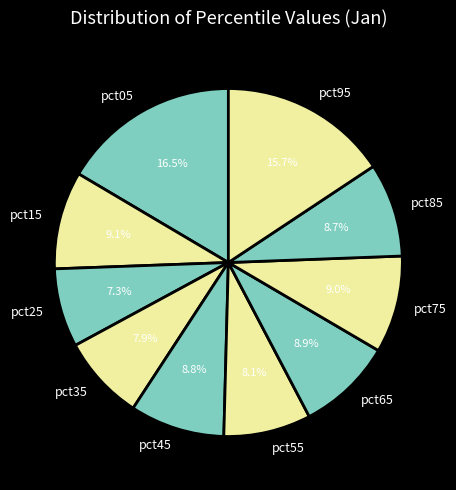

Is there a majority slice in this chart?

No